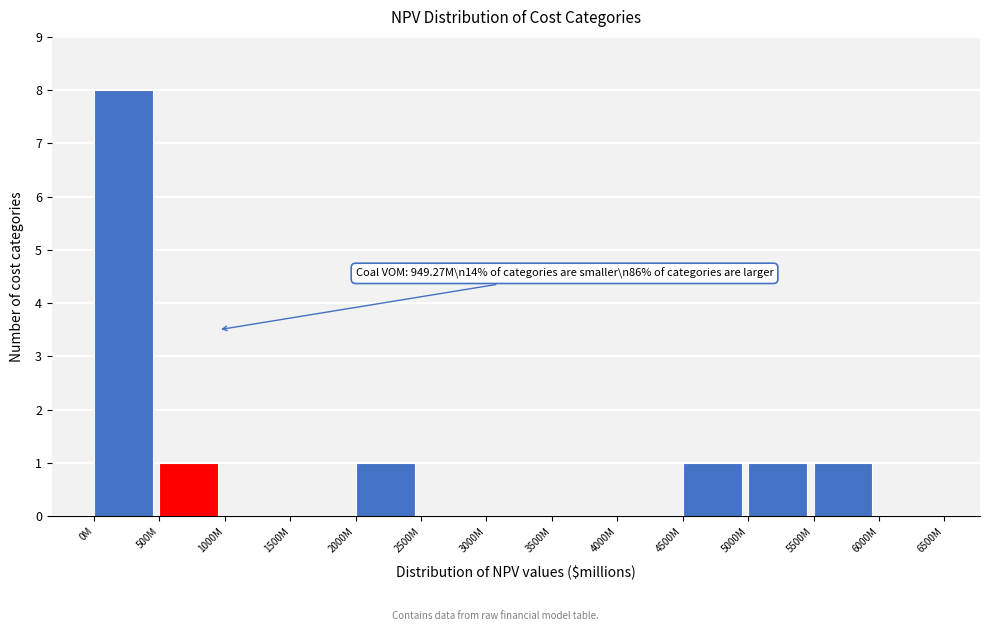

Between 0M and 6000M, which is larger?

0M